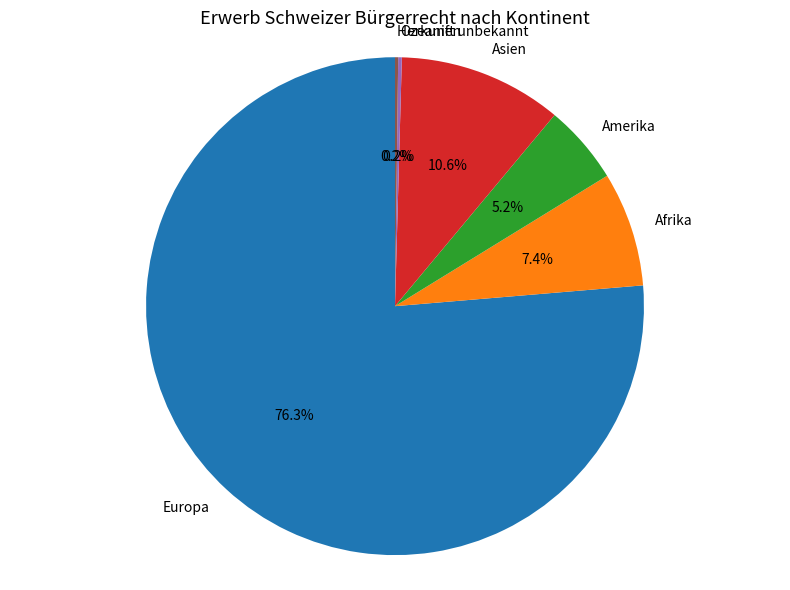

To the nearest percent, what is the difference between the largest and smallest slice percentages?

76%